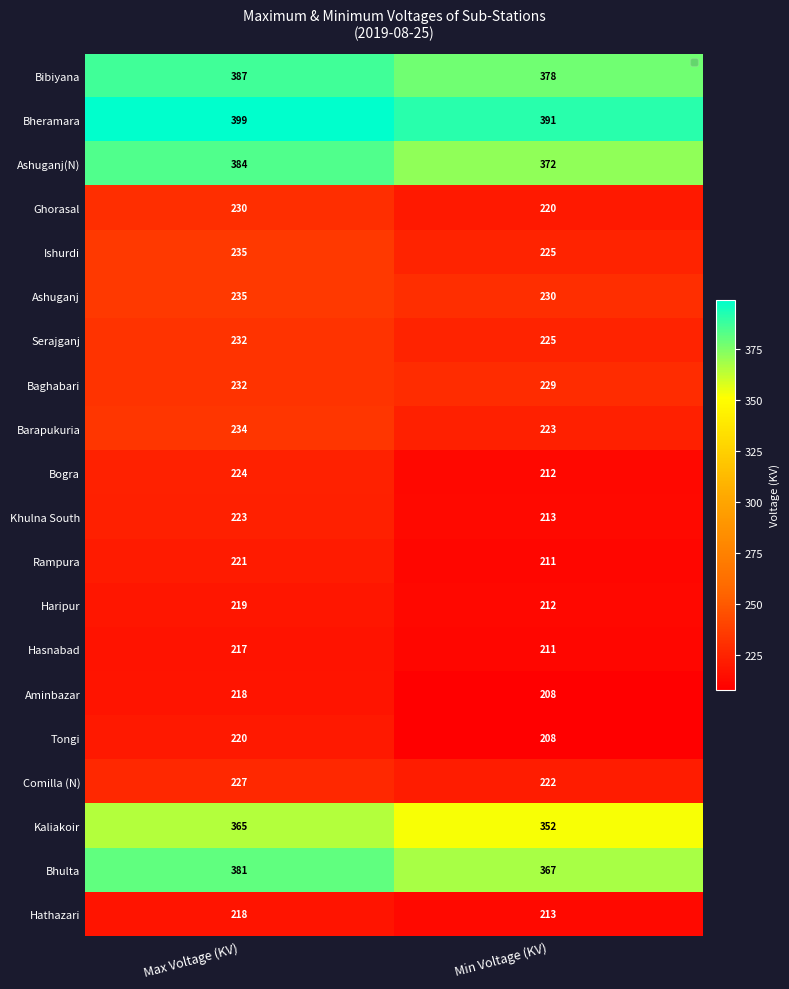

Between Max Voltage (KV) and Min Voltage (KV), which series saw the biggest shift?

Bhulta